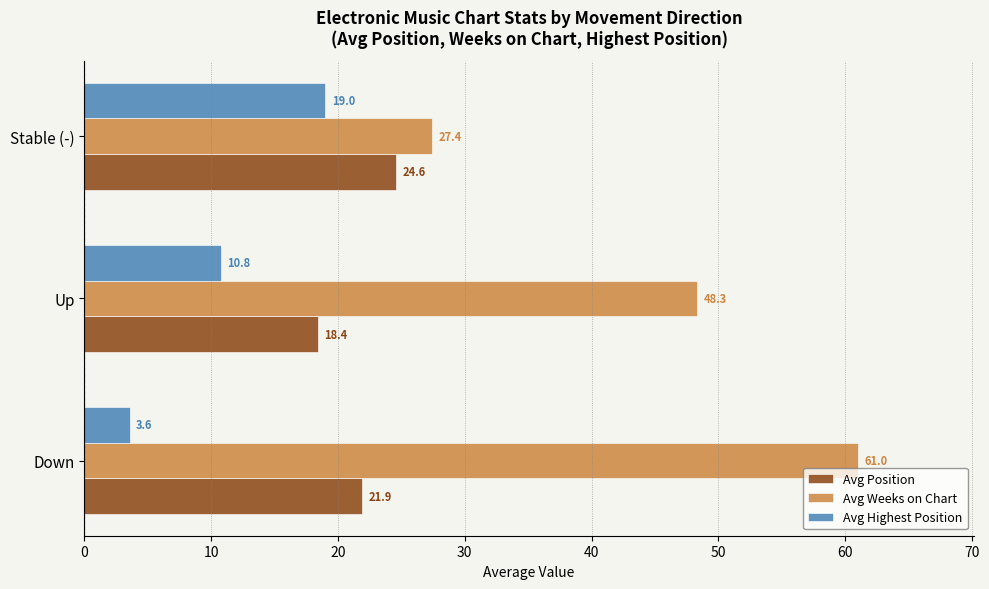

What is the average value of the Avg Highest Position series?

11.1